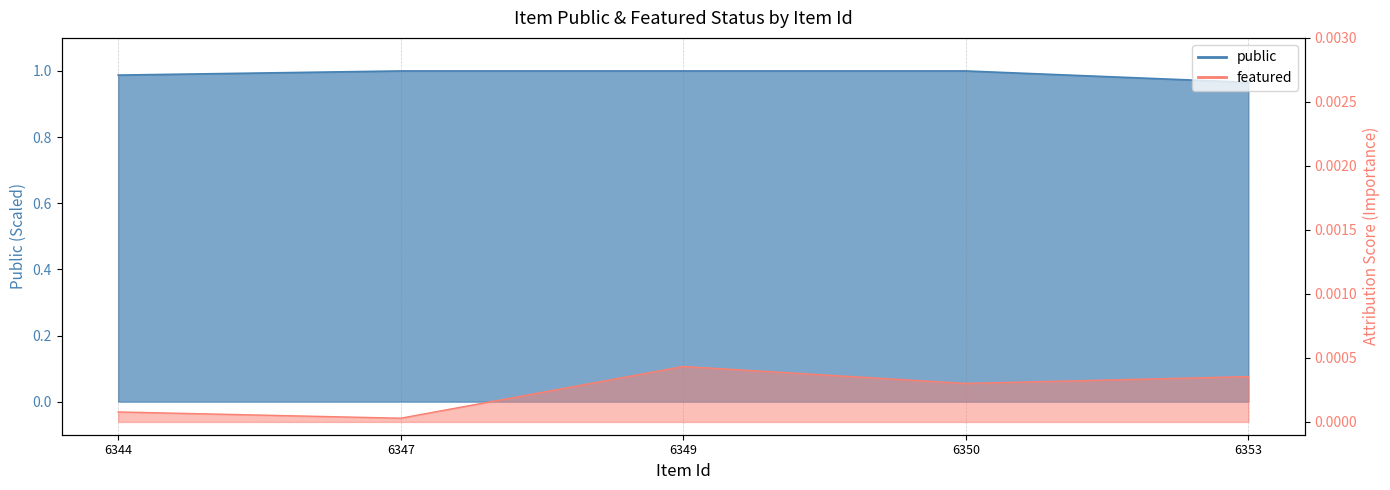

Is it true that public_line equals 1.7 at 6349?

False